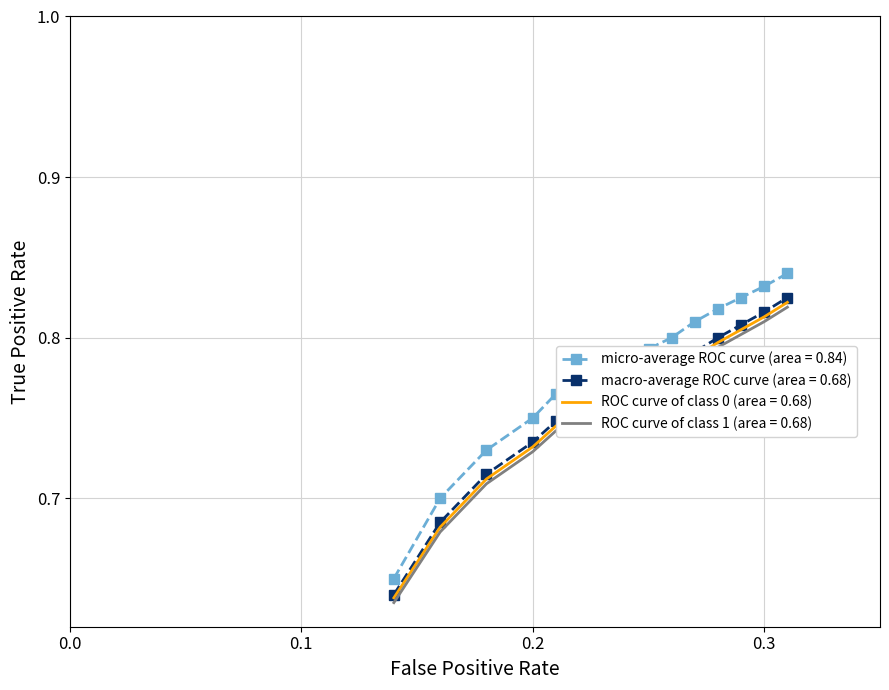

True or false: micro-average ROC curve (area = 0.84) and macro-average ROC curve (area = 0.68) cross at least once.

False